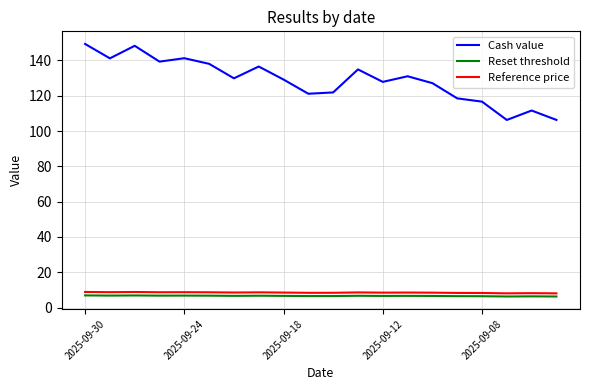

Which series has the widest spread of values?

Cash value